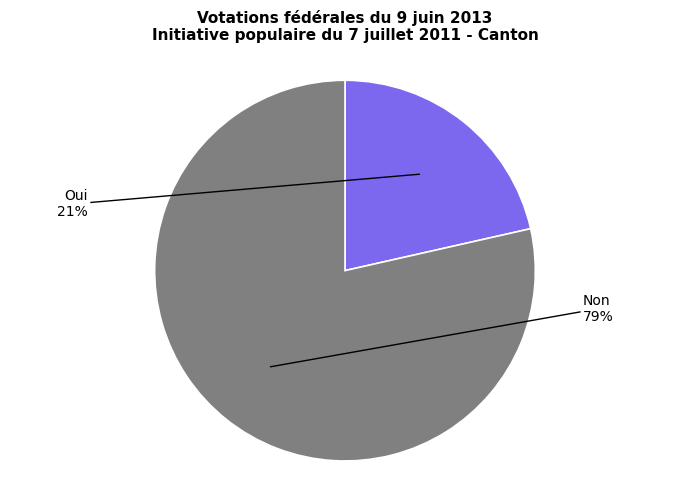

How many slices are in this pie chart?

2